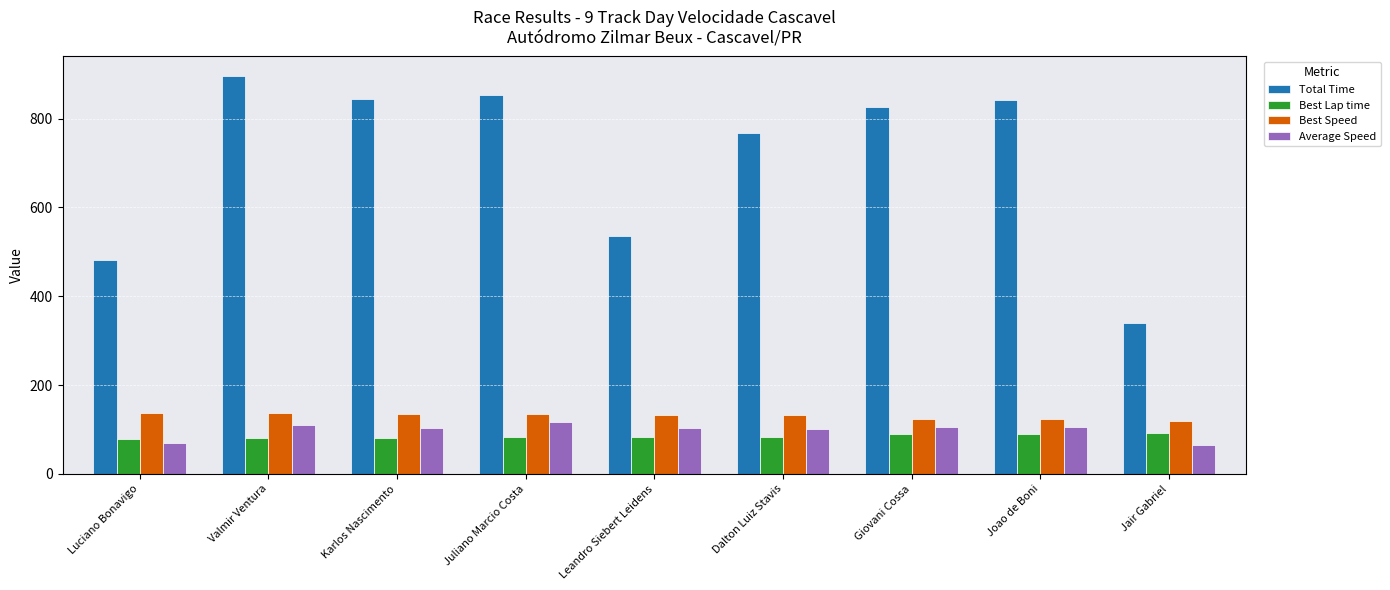

Are the bars grouped side by side (vs. stacked)?

Yes